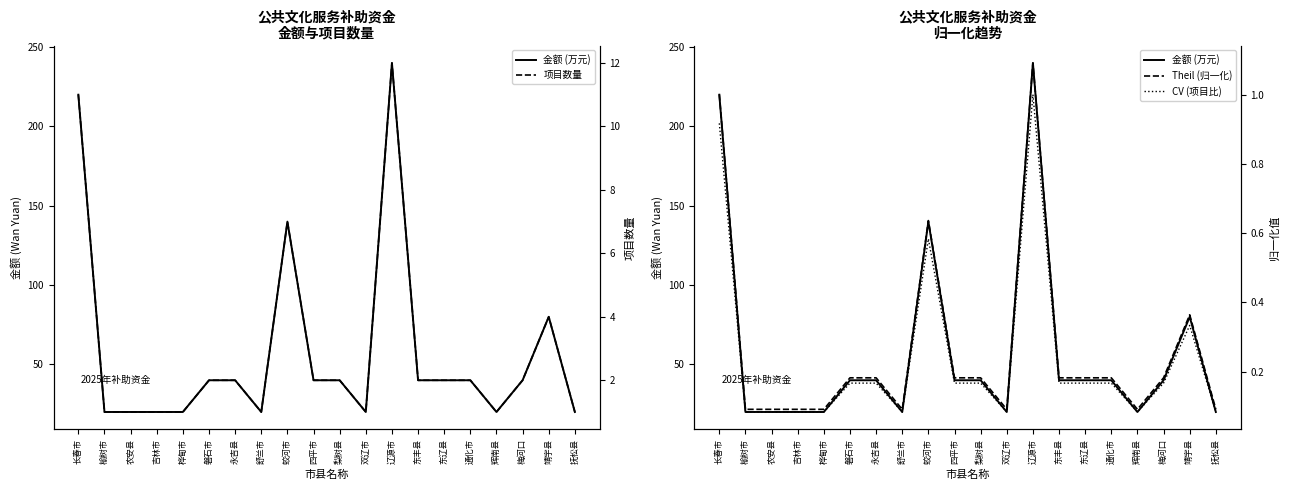

How many lines are shown in the chart?

4